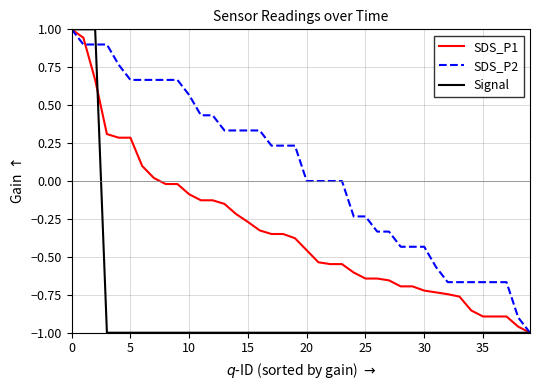

Which series has the largest total across all categories?

SDS_P2